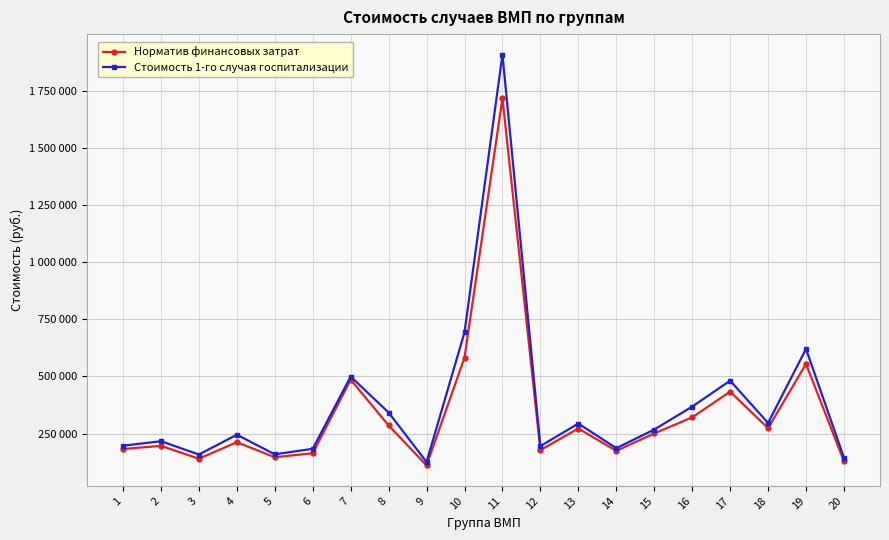

What are all the series names shown in the legend?

Норматив финансовых затрат, Стоимость 1-го случая госпитализации